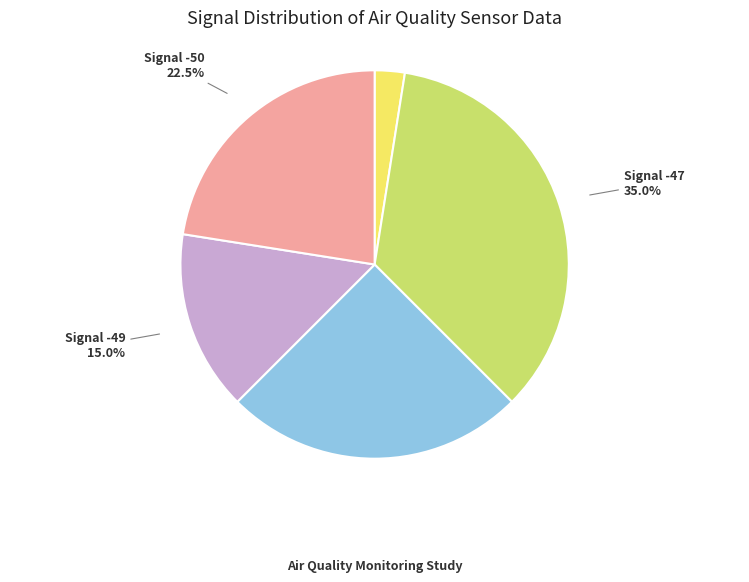

Rank the categories by value from lowest to highest.

Signal -46, Signal -49, Signal -50, Signal -48, Signal -47